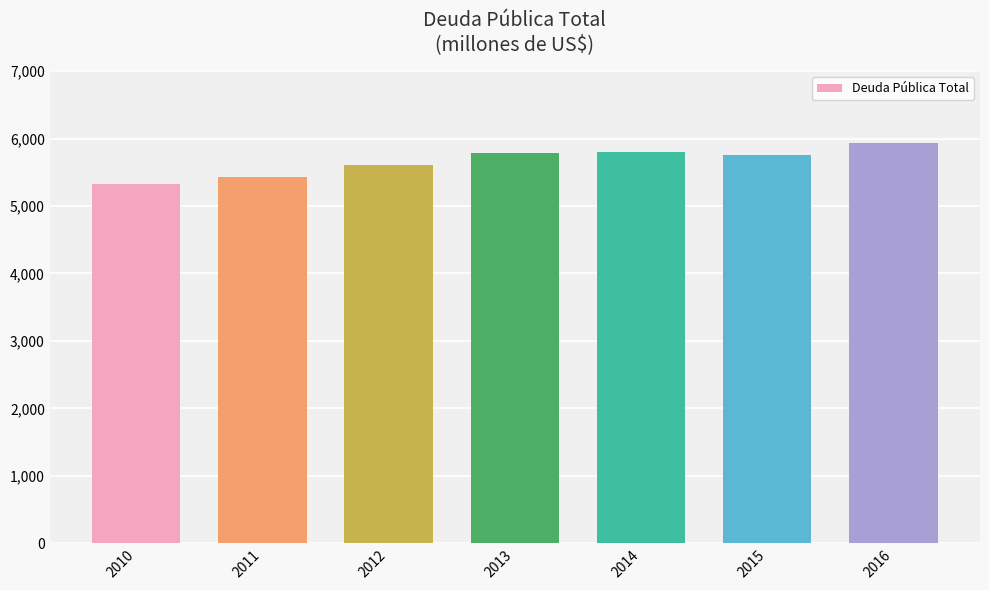

What is the value of the 4th bar from the left?

5786.0